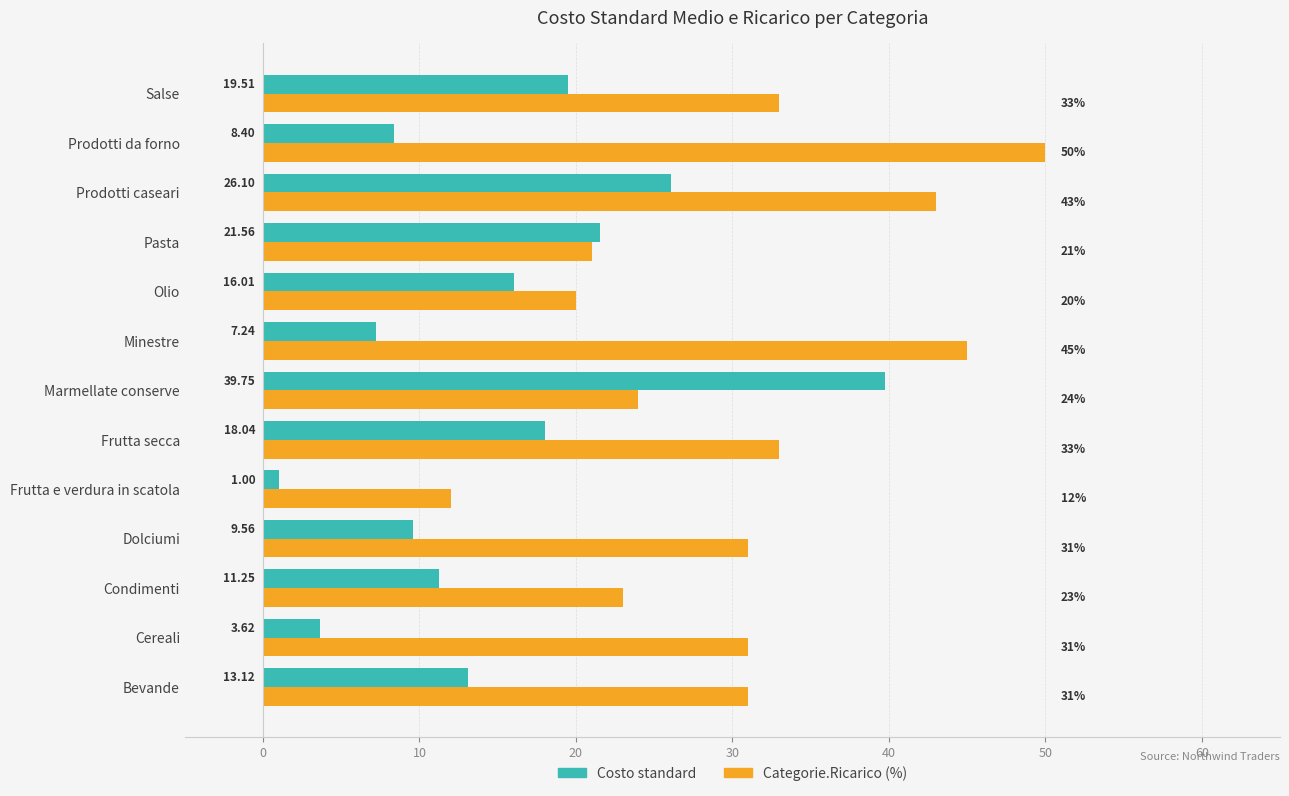

Which series changed the most between Cereali and Frutta secca?

Costo standard